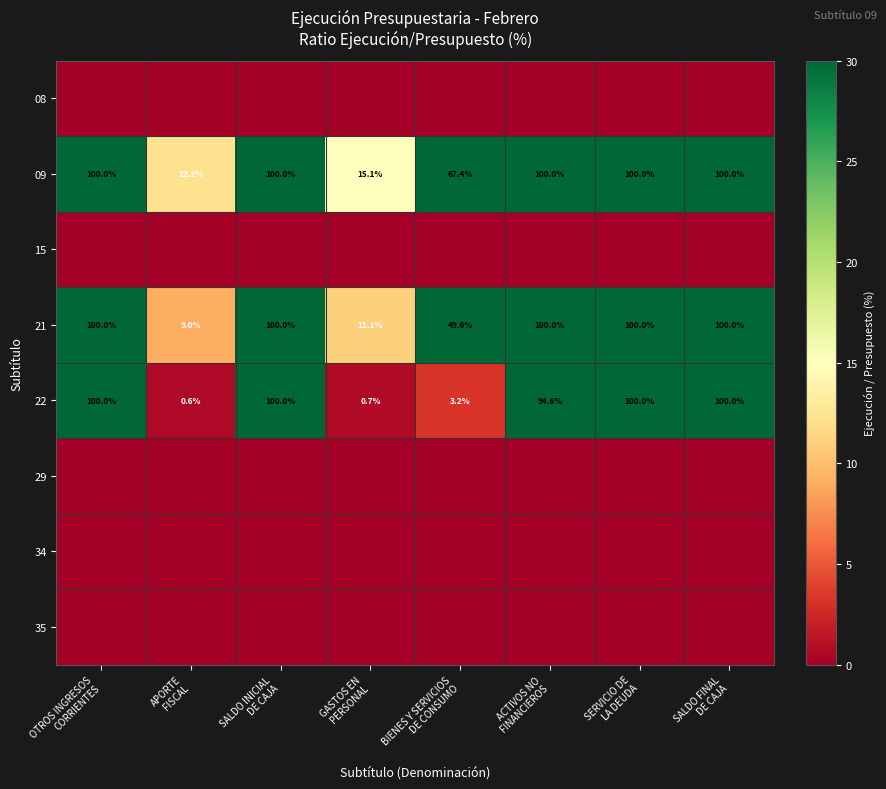

Which has a higher value, SALDO FINAL
DE CAJA or ACTIVOS NO
FINANCIEROS?

SALDO FINAL
DE CAJA